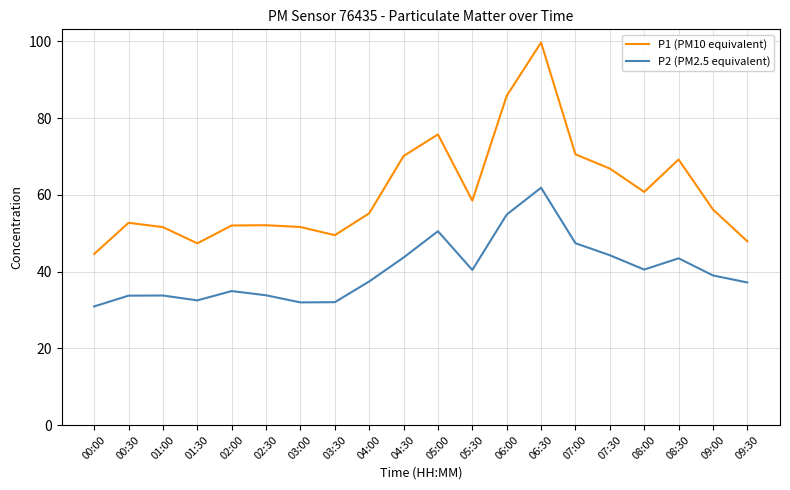

True or false: P2 (PM2.5 equivalent) has a value of 32.5 at 01:30.

True